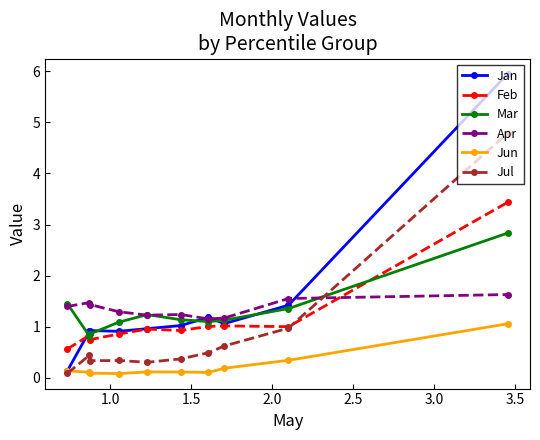

What is the value of the Mar point at the 7th from the left?

1.1